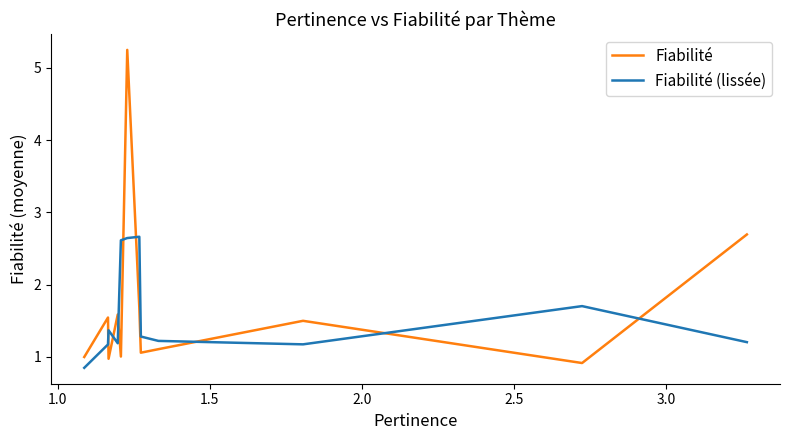

Which series has the widest spread of values?

Fiabilité